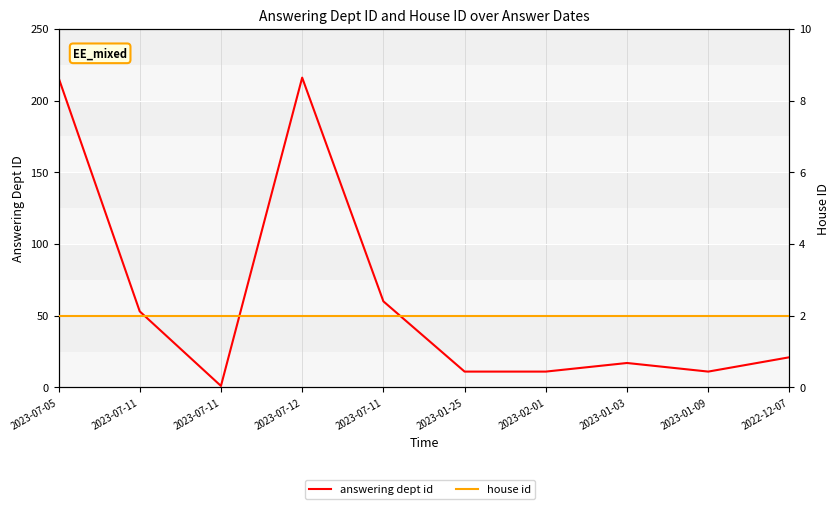

Where do answering dept id and house id first cross each other?

2023-07-11 and 2023-07-11